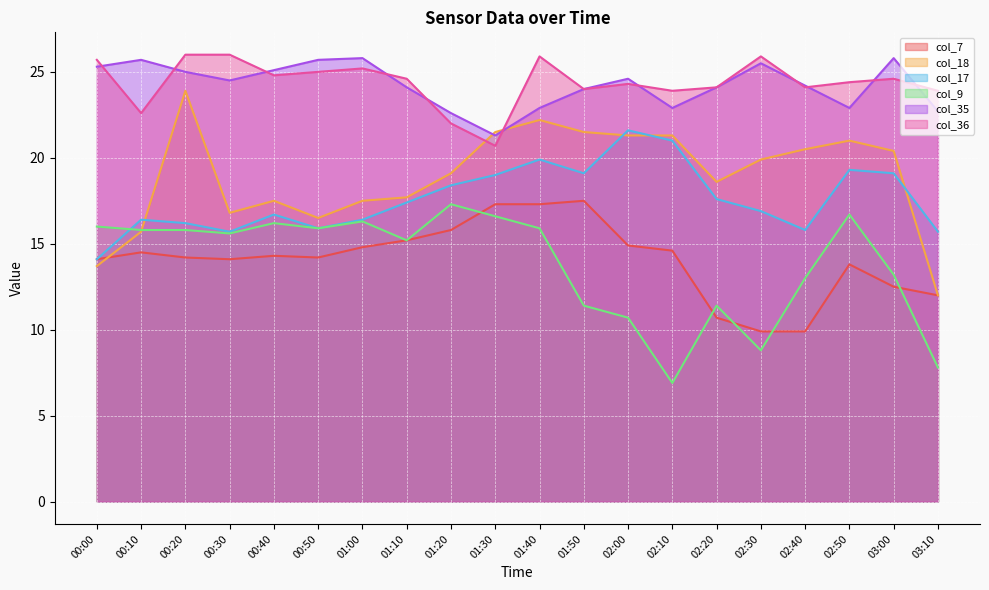

Between which two adjacent categories do col_18 and col_9 first intersect?

00:10 and 00:20